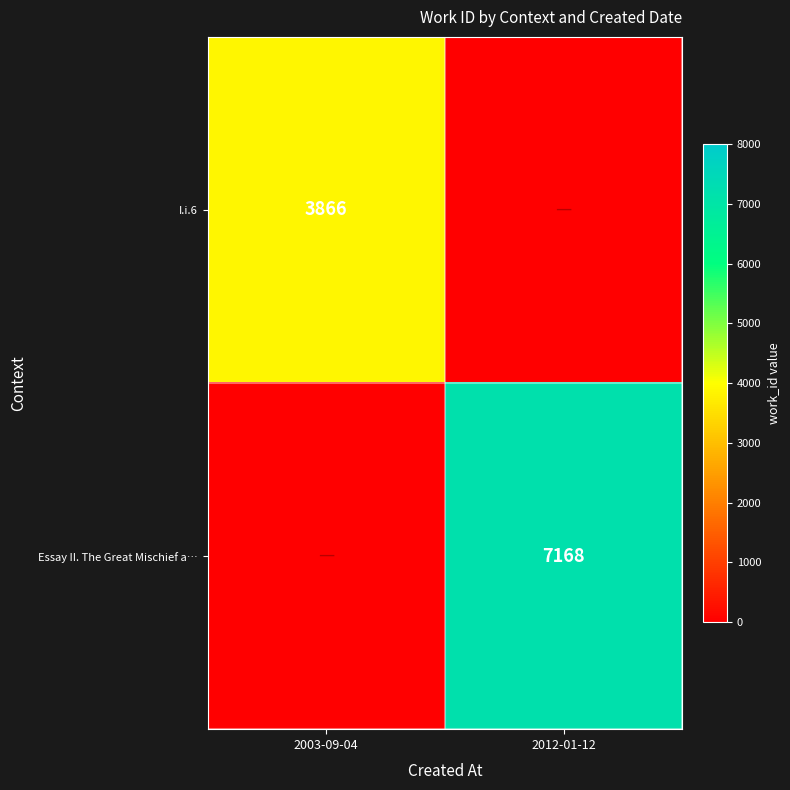

Which has a higher value, 2003-09-04 or 2012-01-12?

2003-09-04